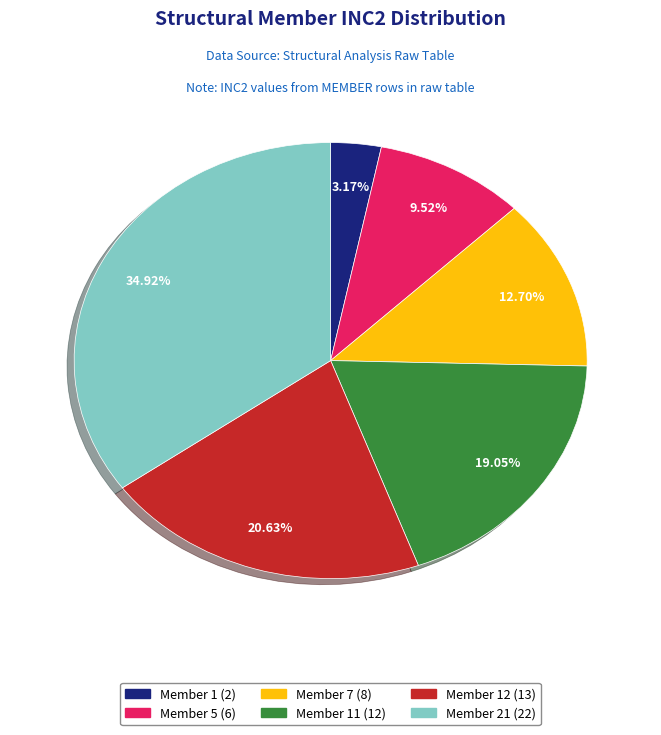

Does any single category account for the majority?

No